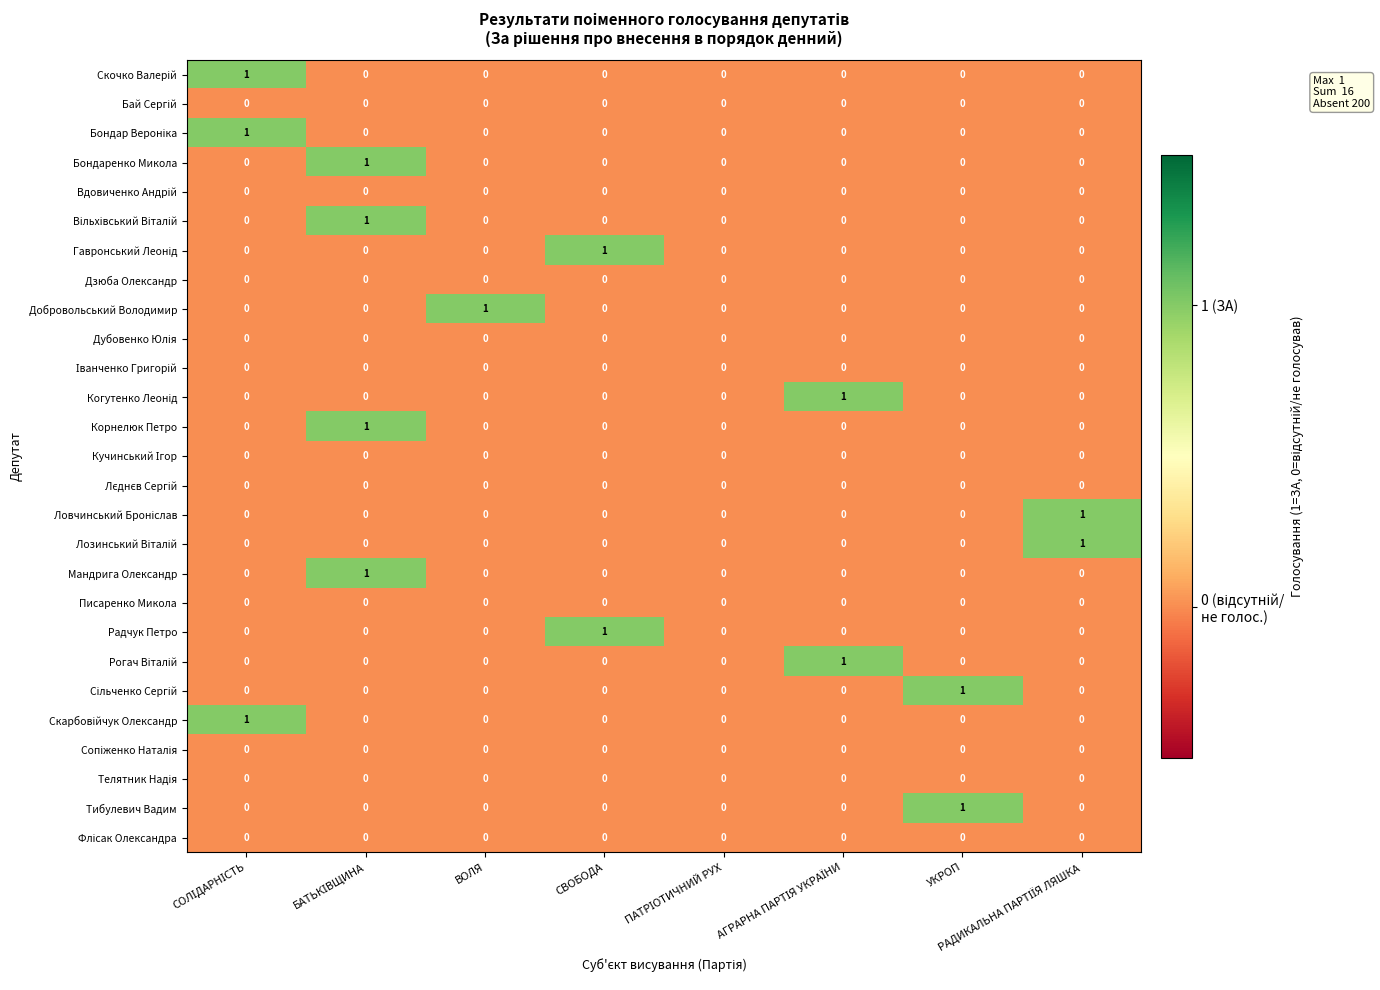

The Мандрига Олександр series shows 0 at УКРОП. True or false?

True